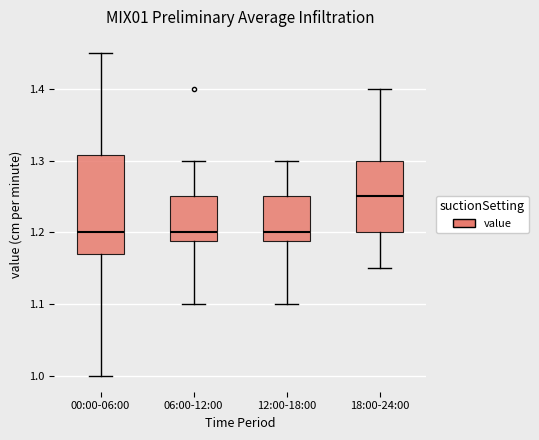

Comparing the boxes themselves (not the whiskers), which one is the tallest?

00:00-06:00